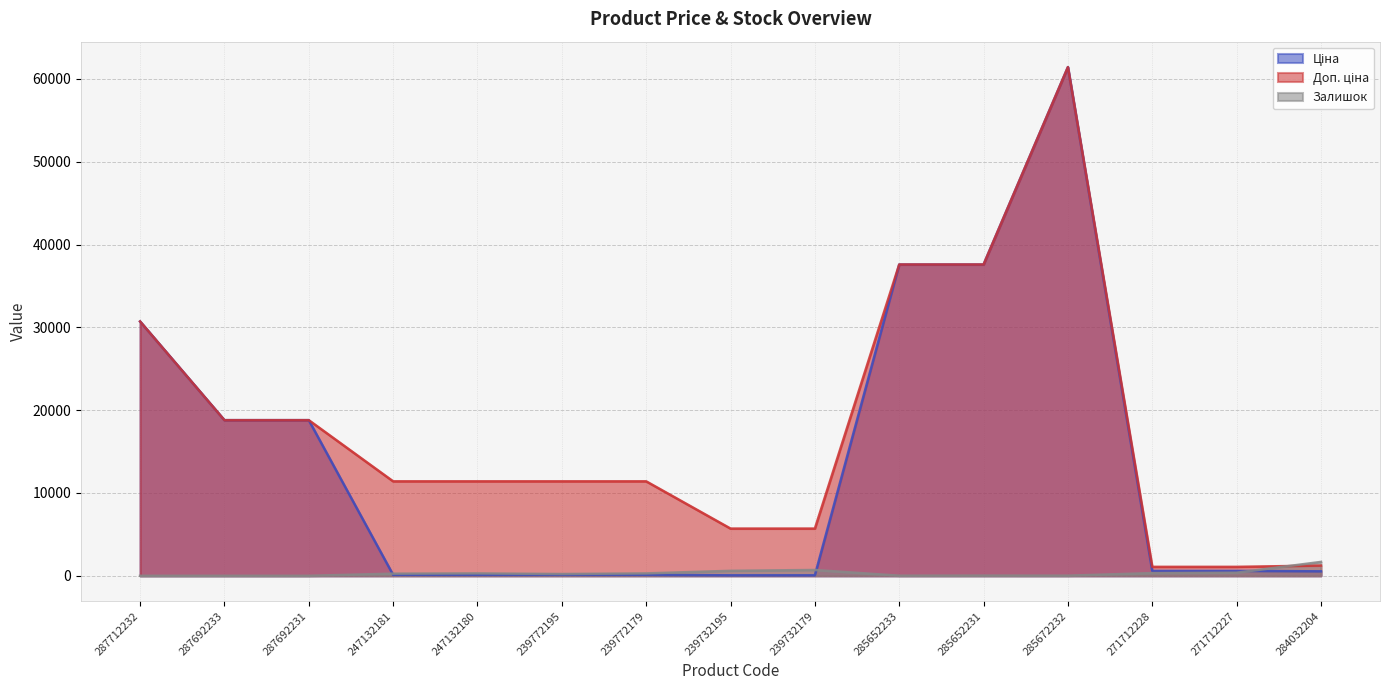

What is the sum of the Ціна values at 247132181 and 287712232?

30831.2